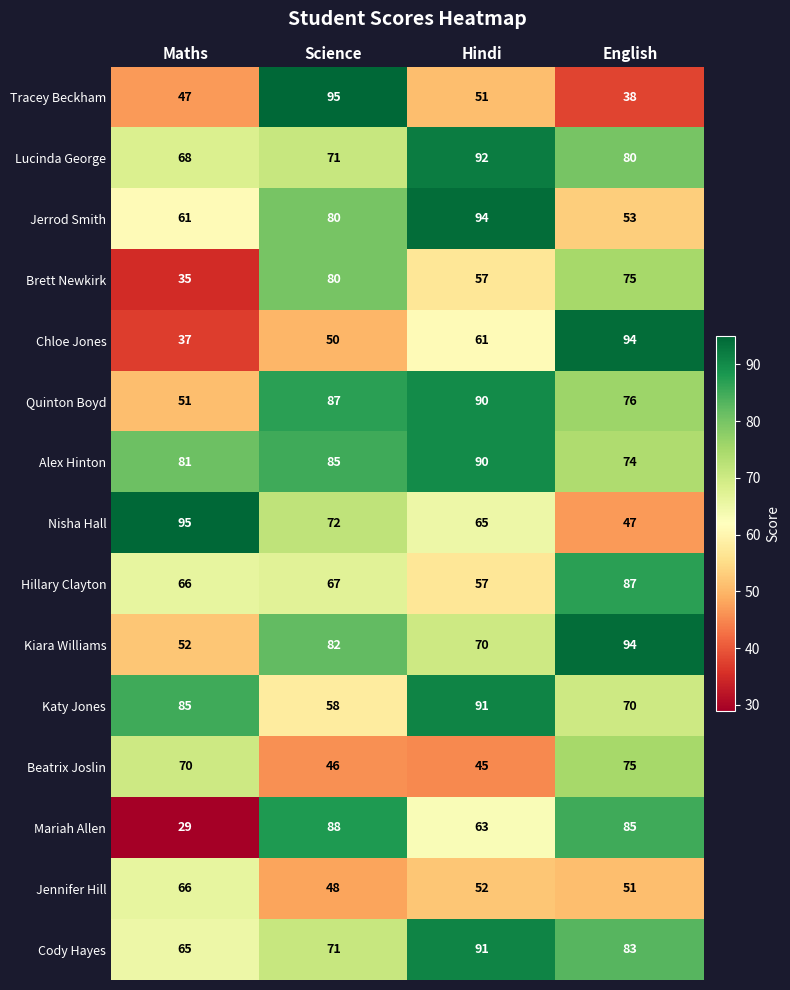

What is the total value across all series at Science?

1080